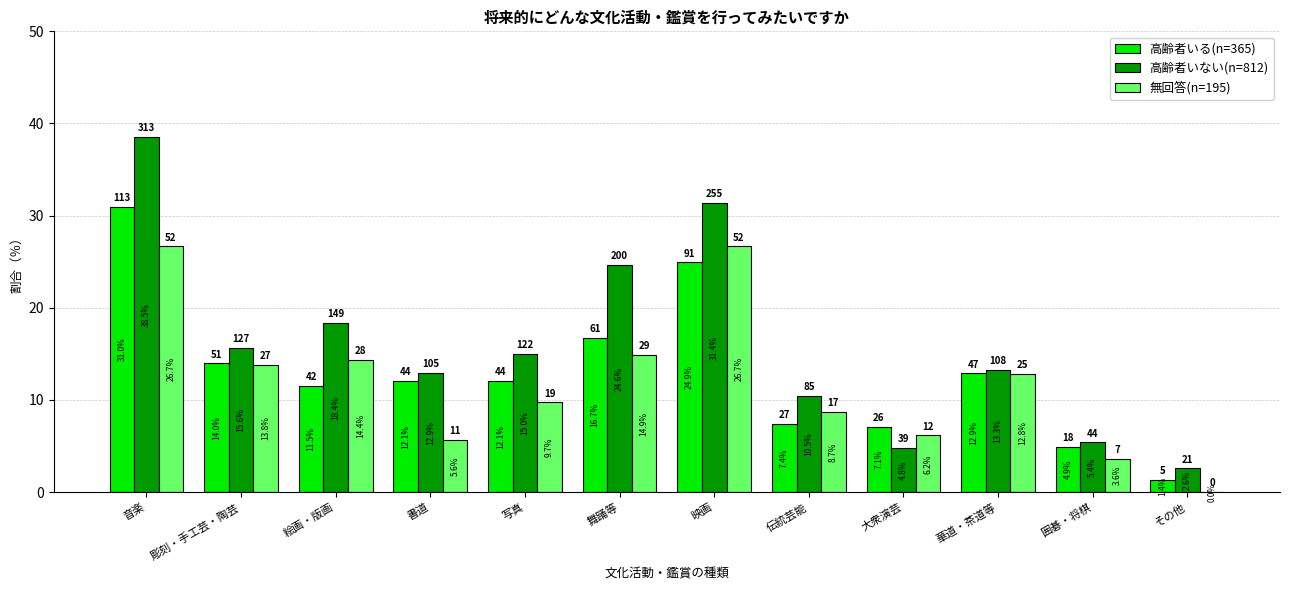

How many positive values does the 無回答(n=195) series have?

11